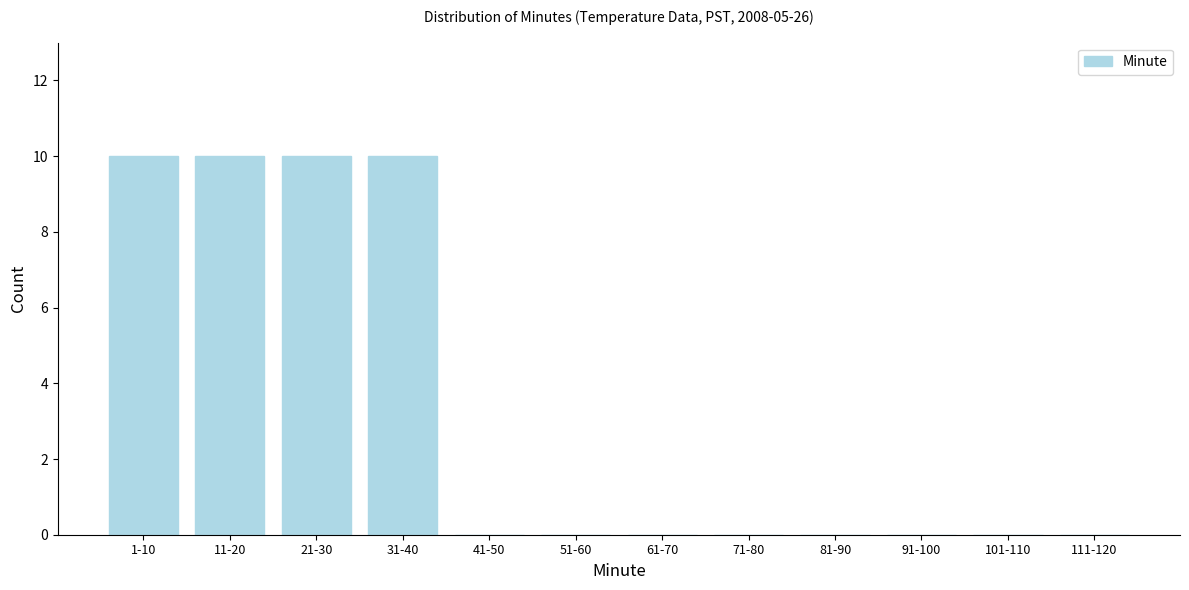

Reading left to right, what are all the values shown in this chart?

1-10=10	11-20=10	21-30=10	31-40=10	41-50=0	51-60=0	61-70=0	71-80=0	81-90=0	91-100=0	101-110=0	111-120=0